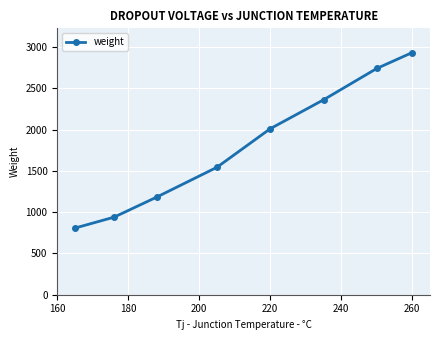

Is this an area chart (filled region under the line)?

No